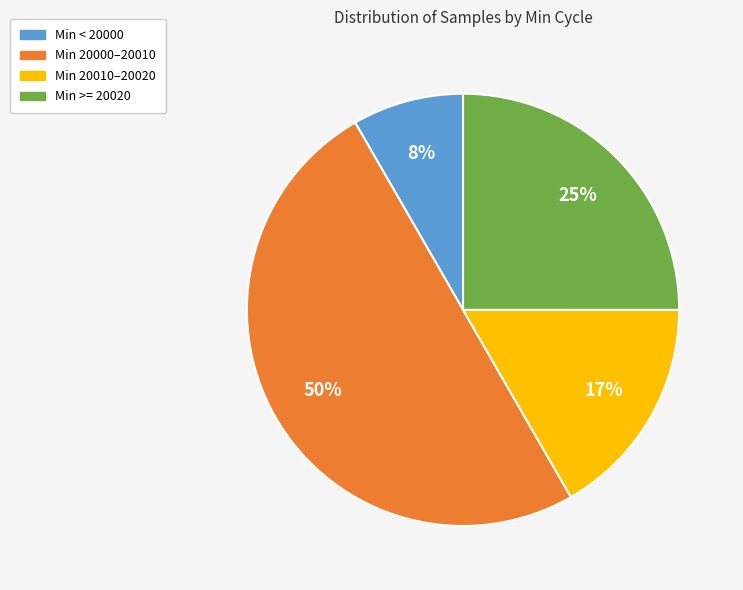

To the nearest percent, what is the average slice percentage?

25%